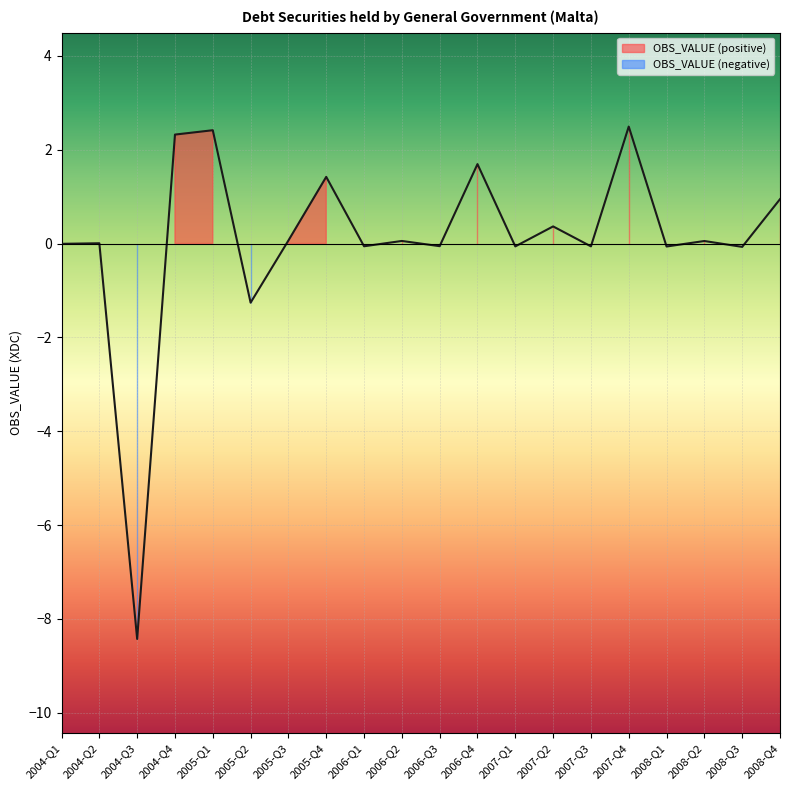

Is it true that the value at 2004-Q4 is 2.3?

True